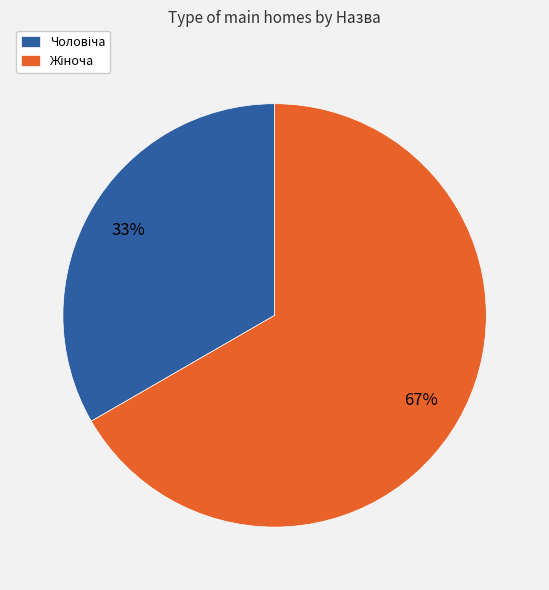

To the nearest percent, what is the average slice percentage?

50%